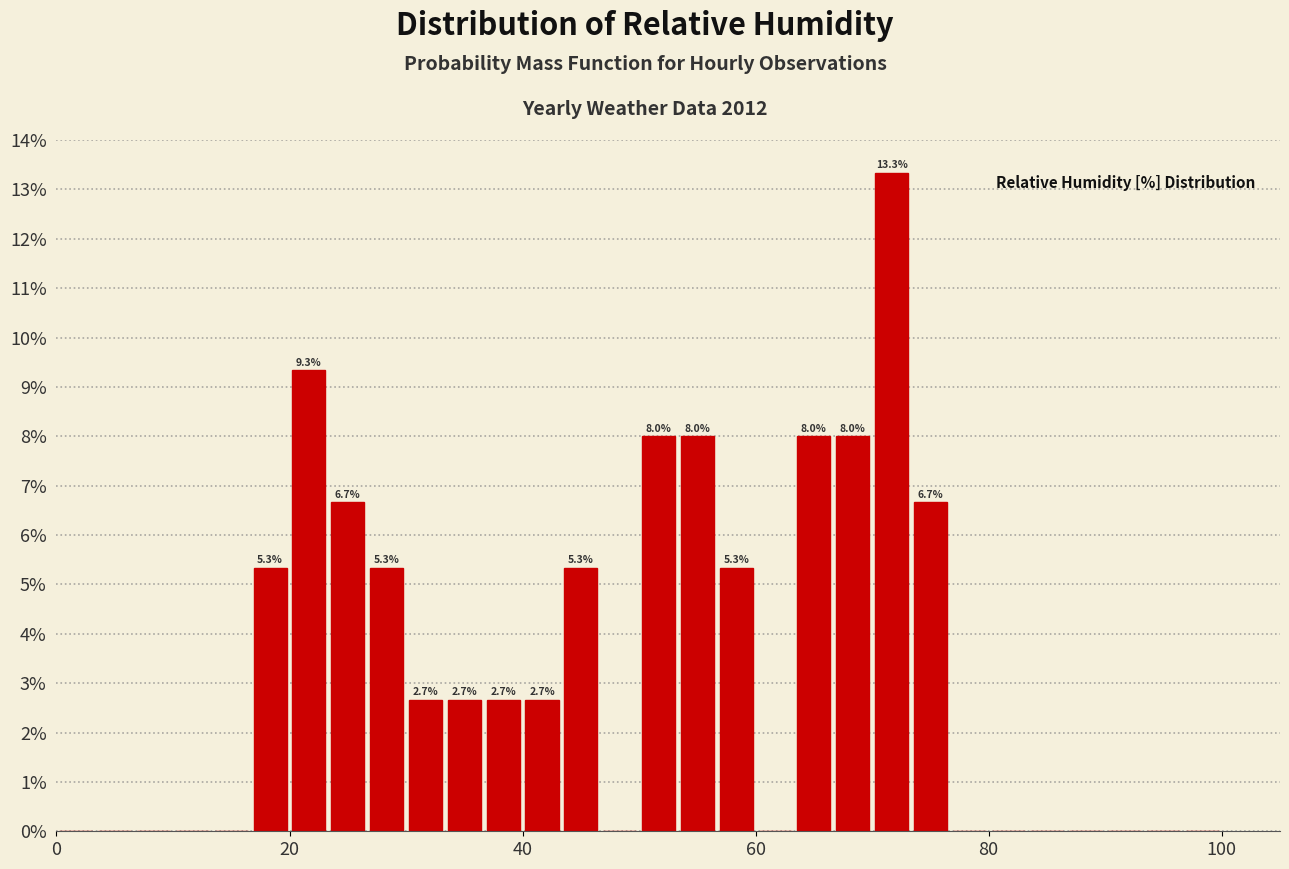

Around what value on the x-axis is the tallest bar? Give the approximate position of its centre, as read against the axis.

72